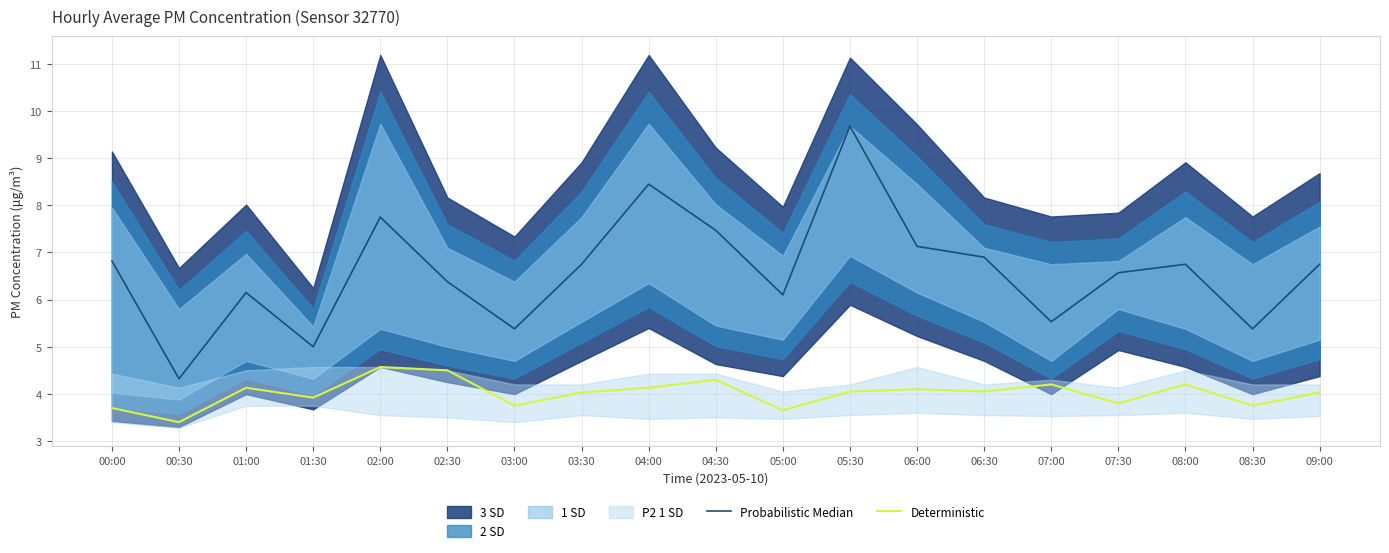

List the series in order of their peak value, lowest first.

Deterministic, Probabilistic Median